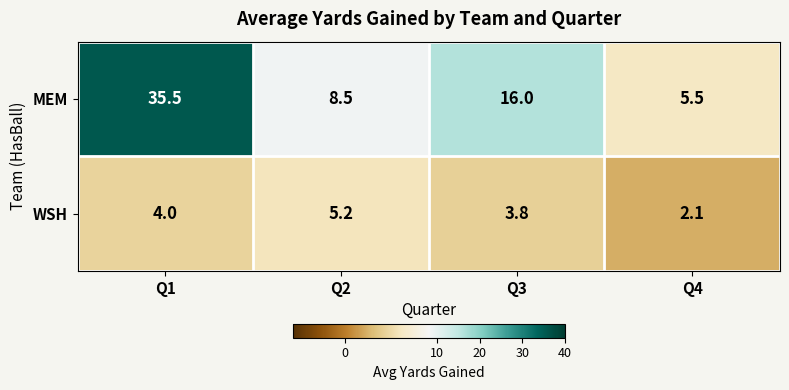

What is the maximum value shown in the chart?

35.5